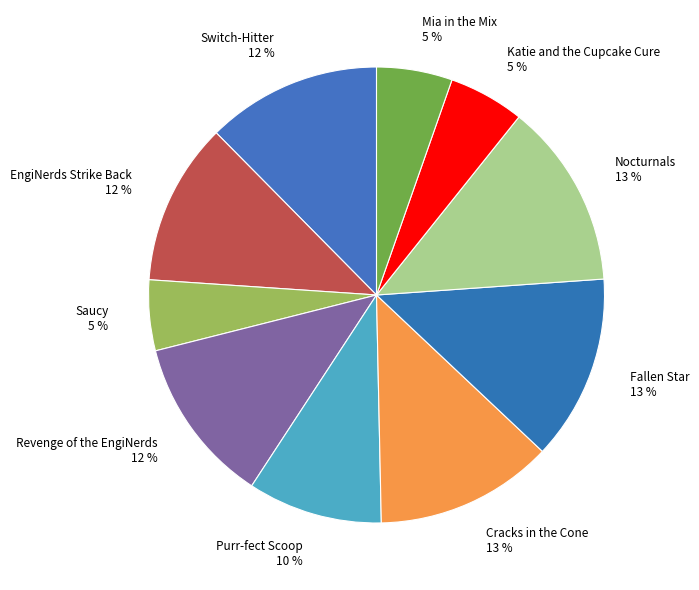

How many slices are in this pie chart?

10